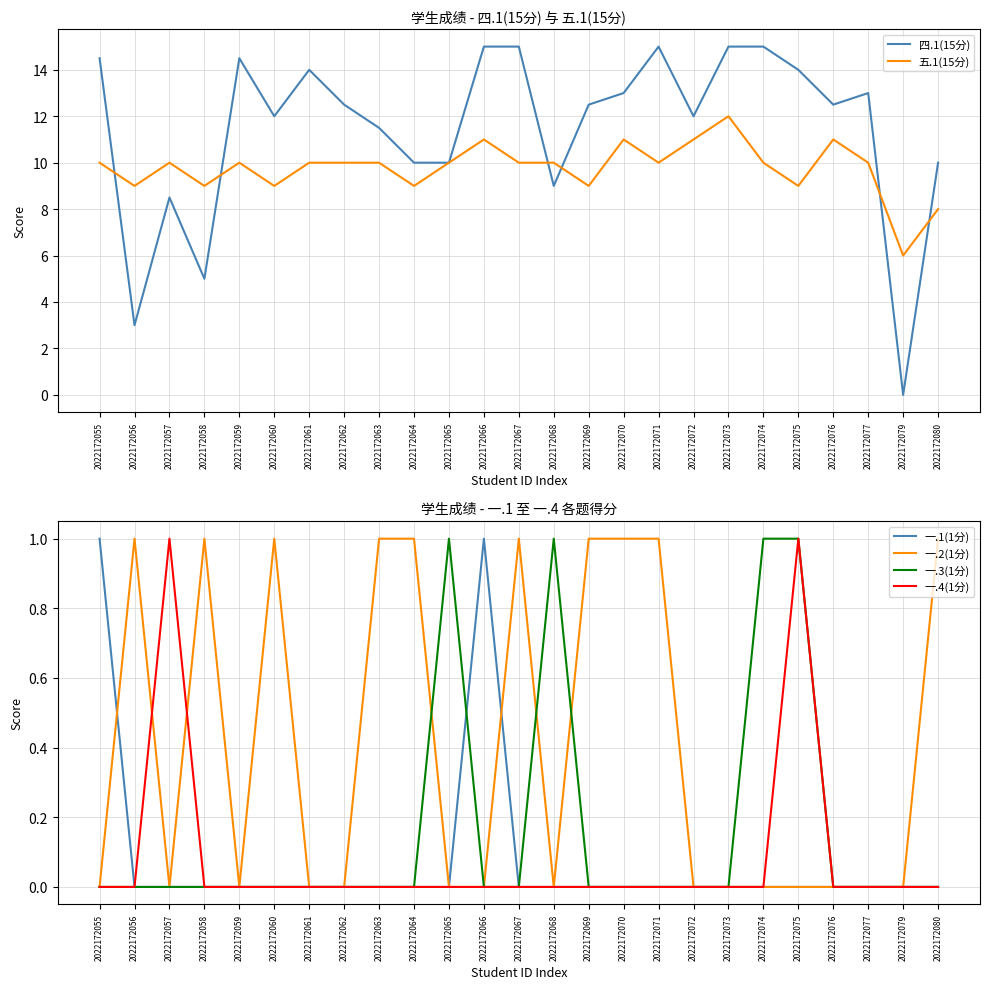

Reading left to right, list all the values displayed in this chart.

四.1(15分): 2022172055=14.5	2022172056=3.0	2022172057=8.5	2022172058=5.0	2022172059=14.5	2022172060=12.0	2022172061=14.0	2022172062=12.5	2022172063=11.5	2022172064=10.0	2022172065=10.0	2022172066=15.0	2022172067=15.0	2022172068=9.0	2022172069=12.5	2022172070=13.0	2022172071=15.0	2022172072=12.0	2022172073=15.0	2022172074=15.0	2022172075=14.0	2022172076=12.5	2022172077=13.0	2022172079=0.0	2022172080=10.0
五.1(15分): 2022172055=10.0	2022172056=9.0	2022172057=10.0	2022172058=9.0	2022172059=10.0	2022172060=9.0	2022172061=10.0	2022172062=10.0	2022172063=10.0	2022172064=9.0	2022172065=10.0	2022172066=11.0	2022172067=10.0	2022172068=10.0	2022172069=9.0	2022172070=11.0	2022172071=10.0	2022172072=11.0	2022172073=12.0	2022172074=10.0	2022172075=9.0	2022172076=11.0	2022172077=10.0	2022172079=6.0	2022172080=8.0
一.1(1分): 2022172055=1.0	2022172056=0.0	2022172057=0.0	2022172058=0.0	2022172059=0.0	2022172060=0.0	2022172061=0.0	2022172062=0.0	2022172063=0.0	2022172064=0.0	2022172065=0.0	2022172066=1.0	2022172067=0.0	2022172068=0.0	2022172069=0.0	2022172070=0.0	2022172071=0.0	2022172072=0.0	2022172073=0.0	2022172074=0.0	2022172075=0.0	2022172076=0.0	2022172077=0.0	2022172079=0.0	2022172080=0.0
一.2(1分): 2022172055=0.0	2022172056=1.0	2022172057=0.0	2022172058=1.0	2022172059=0.0	2022172060=1.0	2022172061=0.0	2022172062=0.0	2022172063=1.0	2022172064=1.0	2022172065=0.0	2022172066=0.0	2022172067=1.0	2022172068=0.0	2022172069=1.0	2022172070=1.0	2022172071=1.0	2022172072=0.0	2022172073=0.0	2022172074=0.0	2022172075=0.0	2022172076=0.0	2022172077=0.0	2022172079=0.0	2022172080=1.0
一.3(1分): 2022172055=0.0	2022172056=0.0	2022172057=0.0	2022172058=0.0	2022172059=0.0	2022172060=0.0	2022172061=0.0	2022172062=0.0	2022172063=0.0	2022172064=0.0	2022172065=1.0	2022172066=0.0	2022172067=0.0	2022172068=1.0	2022172069=0.0	2022172070=0.0	2022172071=0.0	2022172072=0.0	2022172073=0.0	2022172074=1.0	2022172075=1.0	2022172076=0.0	2022172077=0.0	2022172079=0.0	2022172080=0.0
一.4(1分): 2022172055=0.0	2022172056=0.0	2022172057=1.0	2022172058=0.0	2022172059=0.0	2022172060=0.0	2022172061=0.0	2022172062=0.0	2022172063=0.0	2022172064=0.0	2022172065=0.0	2022172066=0.0	2022172067=0.0	2022172068=0.0	2022172069=0.0	2022172070=0.0	2022172071=0.0	2022172072=0.0	2022172073=0.0	2022172074=0.0	2022172075=1.0	2022172076=0.0	2022172077=0.0	2022172079=0.0	2022172080=0.0